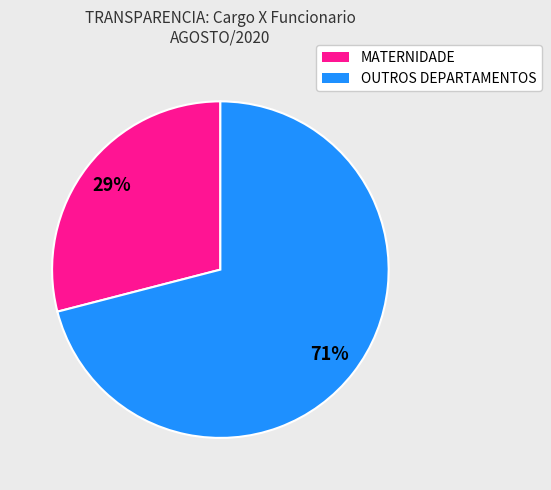

Does any single category account for the majority?

Yes